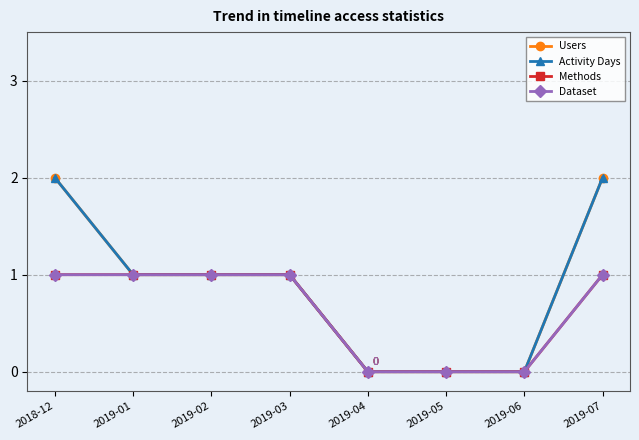

Reading left to right, what are all the values shown in this chart?

Users: 2	1	1	1	0	0	0	2
Activity Days: 2	1	1	1	0	0	0	2
Methods: 1	1	1	1	0	0	0	1
Dataset: 1	1	1	1	0	0	0	1